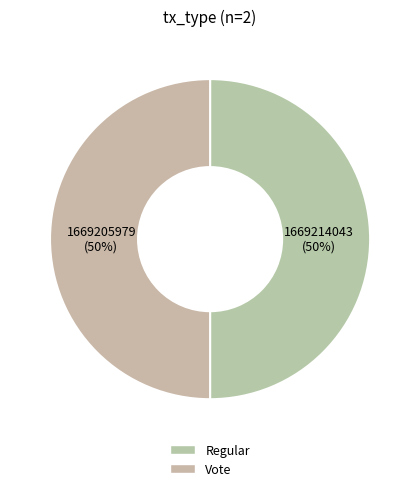

Which slice is the largest?

Regular